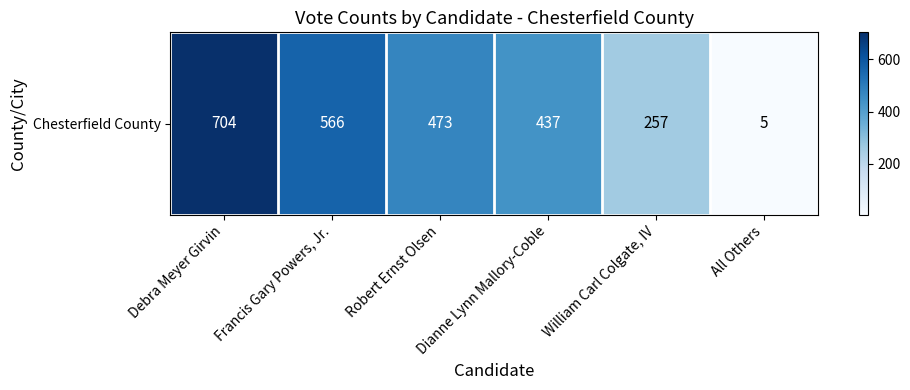

What is the sum of all values?

2442